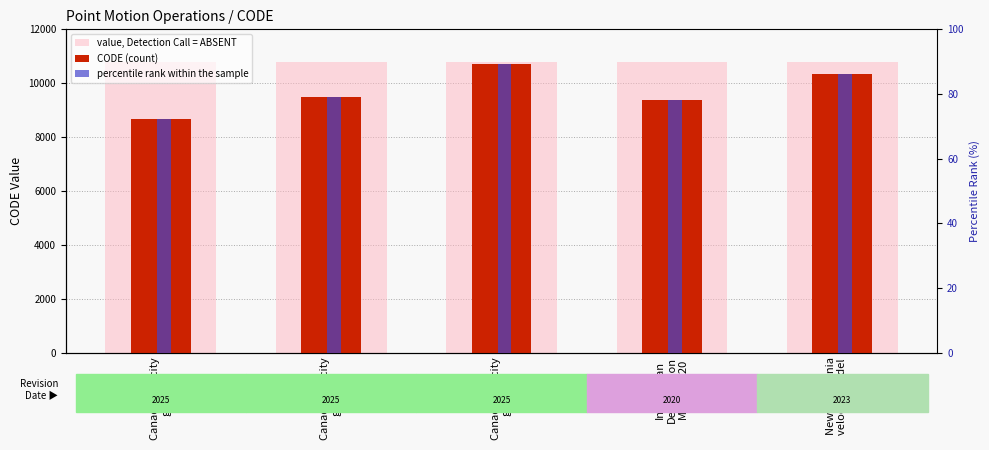

Is it true that CODE (count) equals 8676.0 at Canada velocity
grid v6?

True